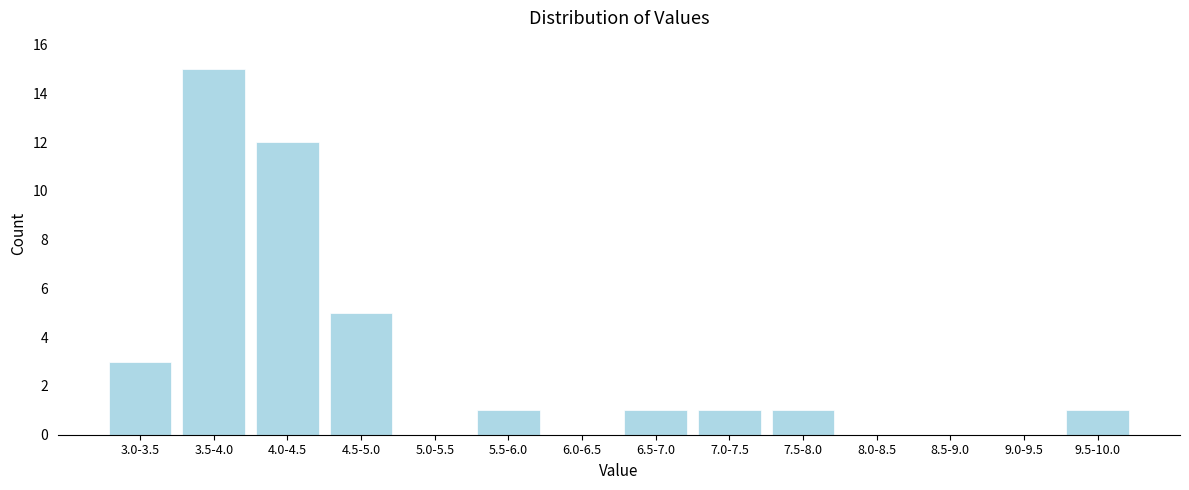

Reading left to right, what are all the values shown in this chart?

3.0-3.5=3	3.5-4.0=15	4.0-4.5=12	4.5-5.0=5	5.0-5.5=0	5.5-6.0=1	6.0-6.5=0	6.5-7.0=1	7.0-7.5=1	7.5-8.0=1	8.0-8.5=0	8.5-9.0=0	9.0-9.5=0	9.5-10.0=1